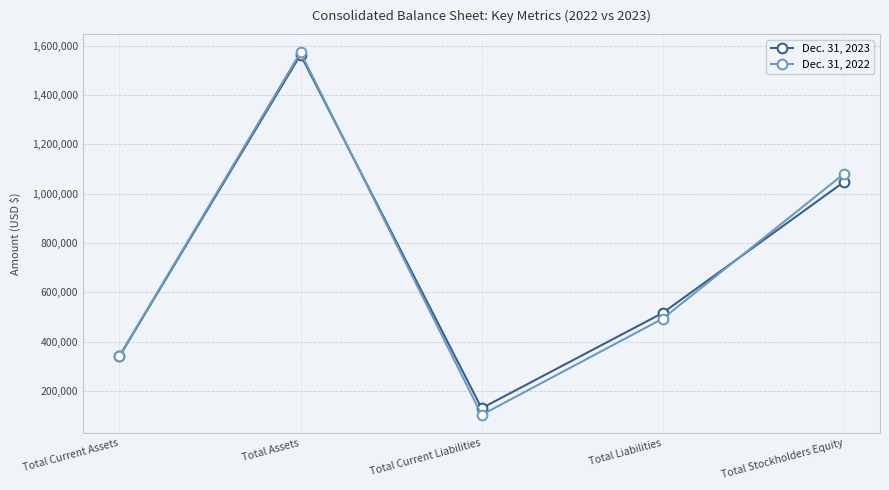

Reading right to left, list all the values displayed in this chart.

Dec. 31, 2023: Total Stockholders Equity=1046840	Total Liabilities=516300	Total Current Liabilities=130023	Total Assets=1563140	Total Current Assets=340201
Dec. 31, 2022: Total Stockholders Equity=1079661	Total Liabilities=493261	Total Current Liabilities=103158	Total Assets=1572922	Total Current Assets=342252